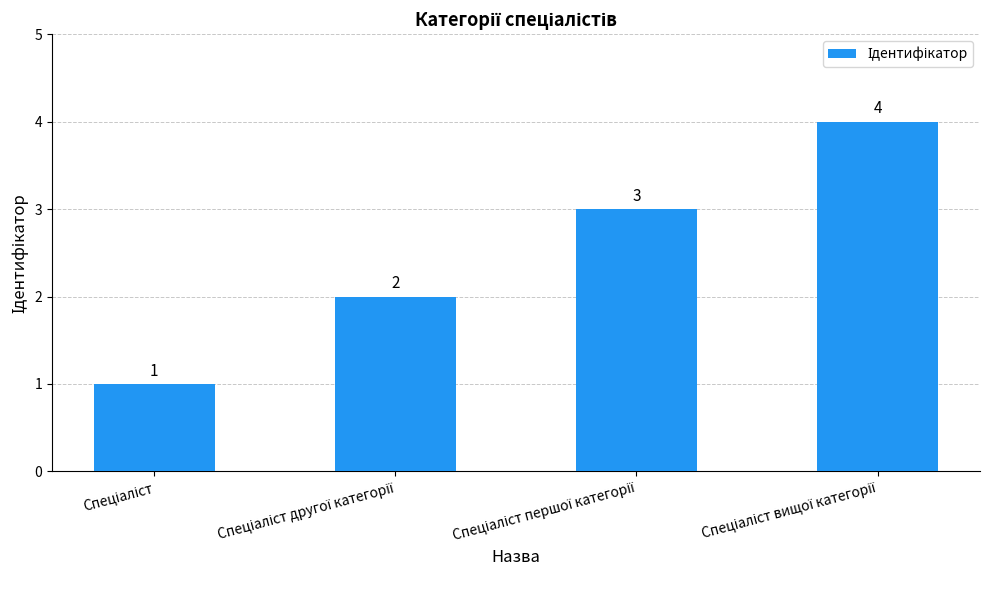

What is the value of the 2nd bar from the left?

2